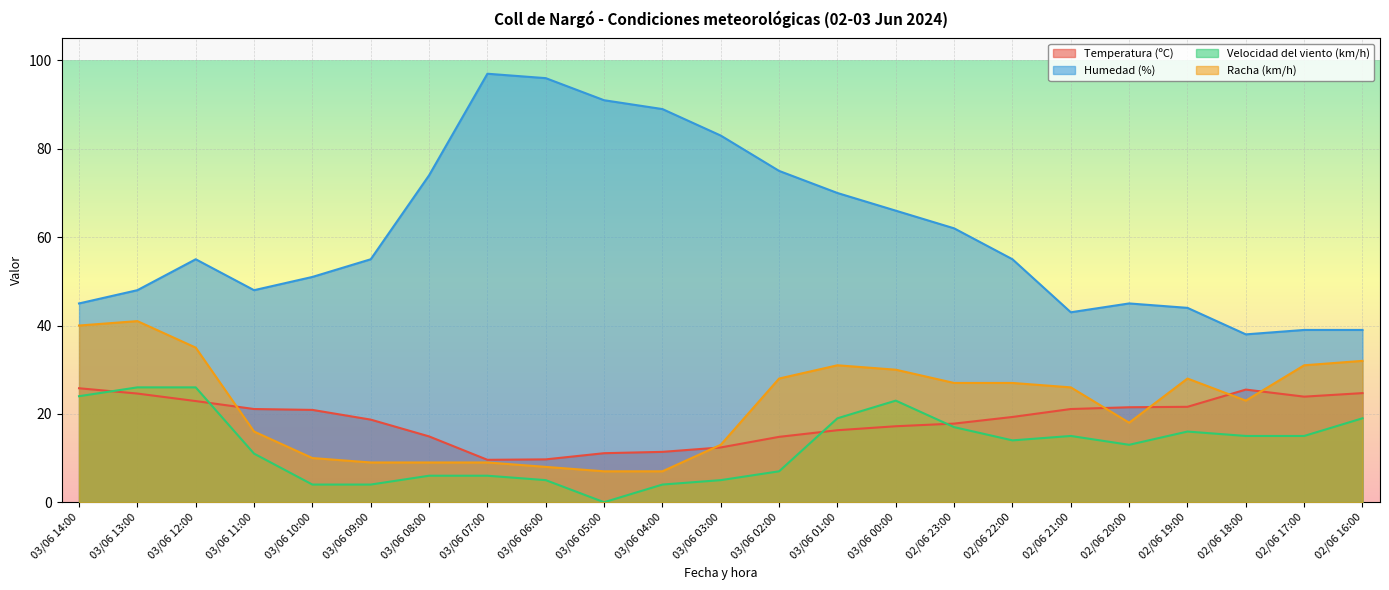

Reading right to left, transcribe all the data shown in this chart.

Temperatura (ºC): 02/06 16:00=24.7	02/06 17:00=23.9	02/06 18:00=25.5	02/06 19:00=21.6	02/06 20:00=21.5	02/06 21:00=21.1	02/06 22:00=19.3	02/06 23:00=17.8	03/06 00:00=17.2	03/06 01:00=16.3	03/06 02:00=14.8	03/06 03:00=12.4	03/06 04:00=11.4	03/06 05:00=11.1	03/06 06:00=9.7	03/06 07:00=9.6	03/06 08:00=14.9	03/06 09:00=18.7	03/06 10:00=20.9	03/06 11:00=21.1	03/06 12:00=22.9	03/06 13:00=24.6	03/06 14:00=25.8
Humedad (%): 02/06 16:00=39.0	02/06 17:00=39.0	02/06 18:00=38.0	02/06 19:00=44.0	02/06 20:00=45.0	02/06 21:00=43.0	02/06 22:00=55.0	02/06 23:00=62.0	03/06 00:00=66.0	03/06 01:00=70.0	03/06 02:00=75.0	03/06 03:00=83.0	03/06 04:00=89.0	03/06 05:00=91.0	03/06 06:00=96.0	03/06 07:00=97.0	03/06 08:00=74.0	03/06 09:00=55.0	03/06 10:00=51.0	03/06 11:00=48.0	03/06 12:00=55.0	03/06 13:00=48.0	03/06 14:00=45.0
Velocidad del viento (km/h): 02/06 16:00=19.0	02/06 17:00=15.0	02/06 18:00=15.0	02/06 19:00=16.0	02/06 20:00=13.0	02/06 21:00=15.0	02/06 22:00=14.0	02/06 23:00=17.0	03/06 00:00=23.0	03/06 01:00=19.0	03/06 02:00=7.0	03/06 03:00=5.0	03/06 04:00=4.0	03/06 05:00=0.0	03/06 06:00=5.0	03/06 07:00=6.0	03/06 08:00=6.0	03/06 09:00=4.0	03/06 10:00=4.0	03/06 11:00=11.0	03/06 12:00=26.0	03/06 13:00=26.0	03/06 14:00=24.0
Racha (km/h): 02/06 16:00=32.0	02/06 17:00=31.0	02/06 18:00=23.0	02/06 19:00=28.0	02/06 20:00=18.0	02/06 21:00=26.0	02/06 22:00=27.0	02/06 23:00=27.0	03/06 00:00=30.0	03/06 01:00=31.0	03/06 02:00=28.0	03/06 03:00=13.0	03/06 04:00=7.0	03/06 05:00=7.0	03/06 06:00=8.0	03/06 07:00=9.0	03/06 08:00=9.0	03/06 09:00=9.0	03/06 10:00=10.0	03/06 11:00=16.0	03/06 12:00=35.0	03/06 13:00=41.0	03/06 14:00=40.0